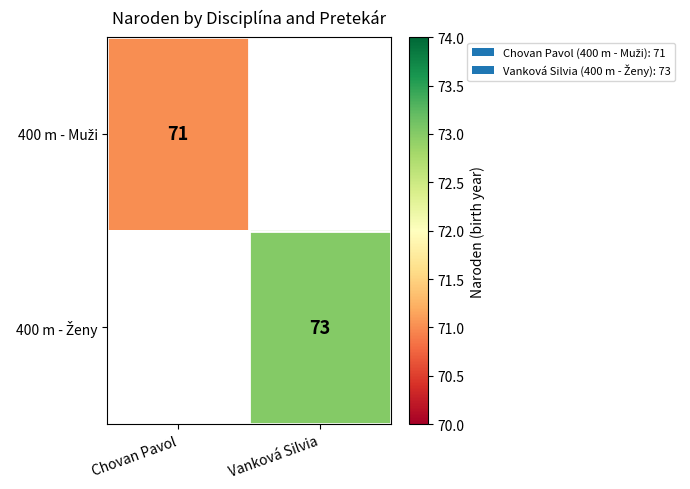

How many positive values does the 400 m - Muži series have?

1